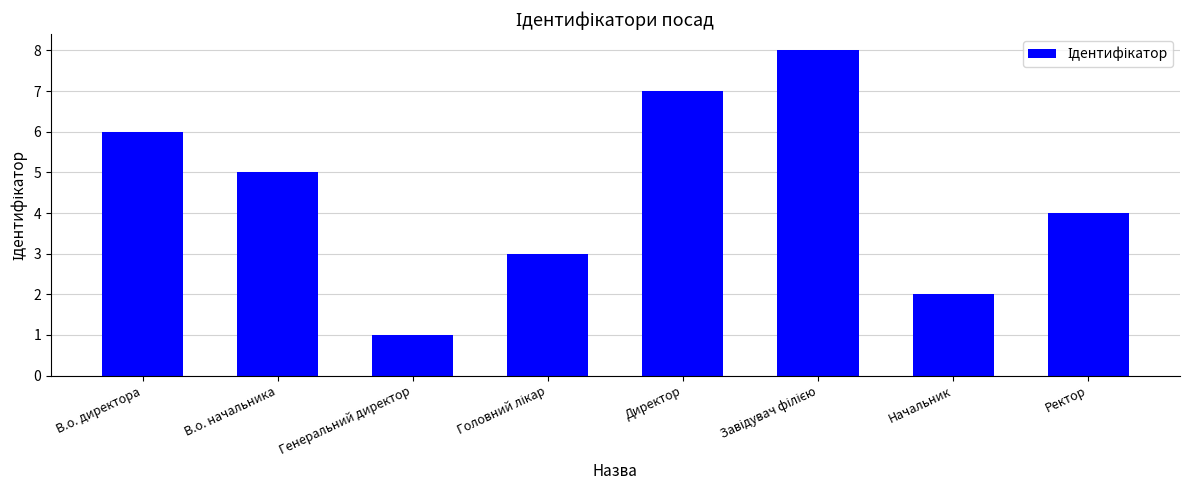

True or false: the data shows 2 at Директор.

False